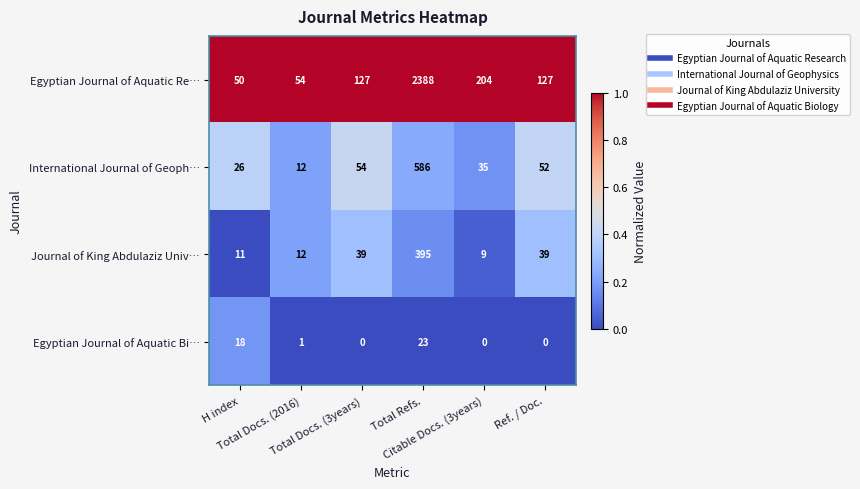

Which series has the largest range (max minus min)?

Egyptian Journal of Aquatic Re…